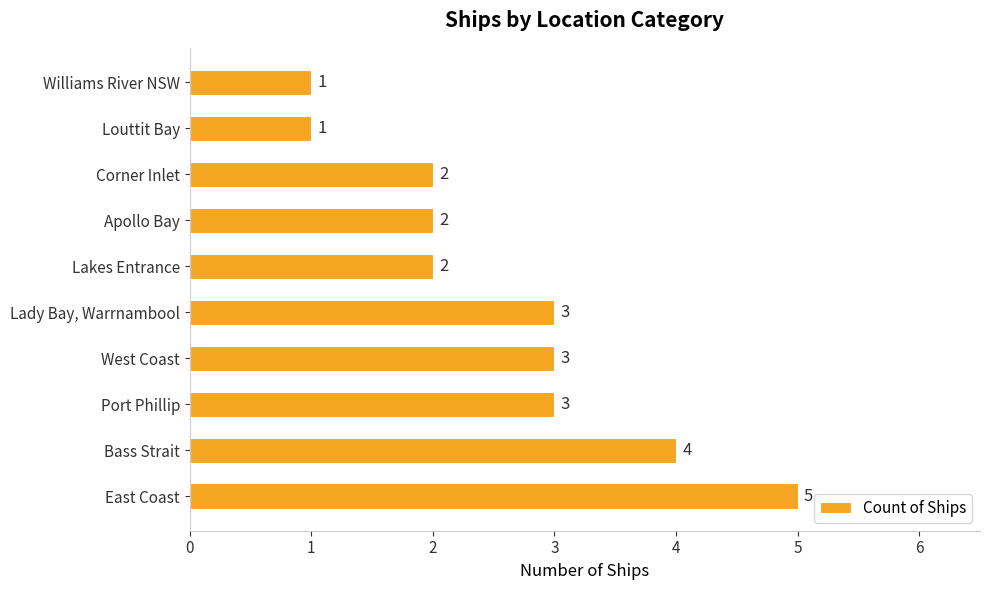

What is the average value?

3